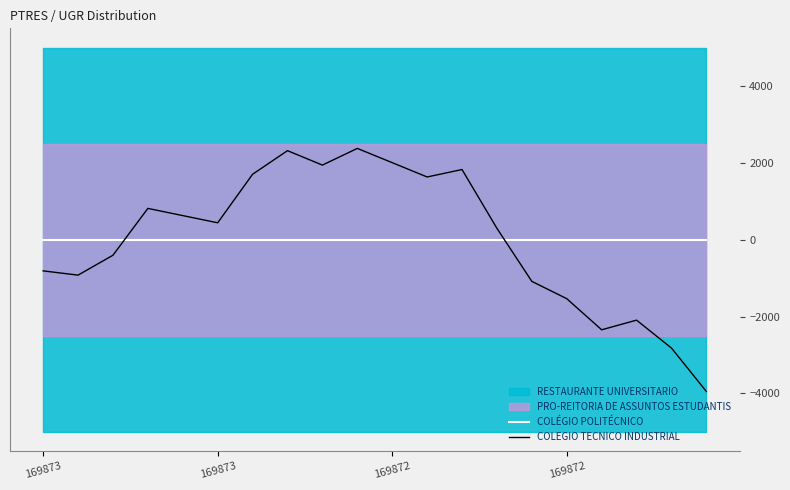

Reading right to left, extract all data points from this chart.

COLÉGIO POLITÉCNICO: 0.0	0.0	0.0	0.0	0.0	0.0	0.0	0.0	0.0	0.0	0.0	0.0	0.0	0.0	0.0	0.0	0.0	0.0	0.0	0.0
COLEGIO TECNICO INDUSTRIAL: -3950.3	-2820.4	-2094.0	-2345.4	-1535.2	-1085.3	294.6	1825.2	1631.7	2004.2	2375.0	1940.9	2316.5	1702.6	439.2	626.5	813.8	-404.6	-922.8	-812.1